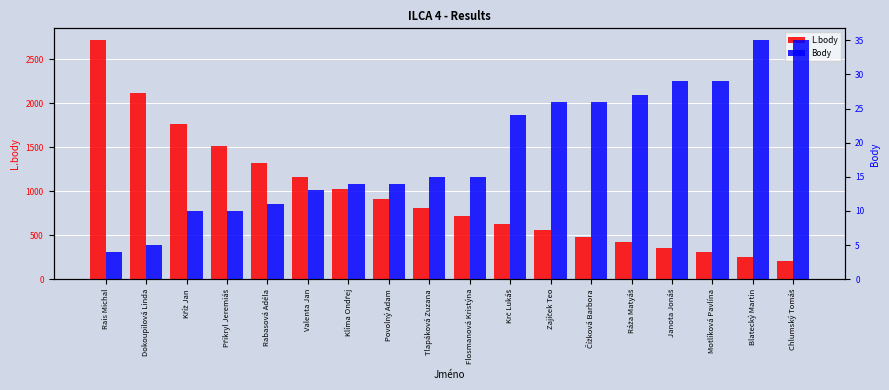

How many groups of bars are there?

18